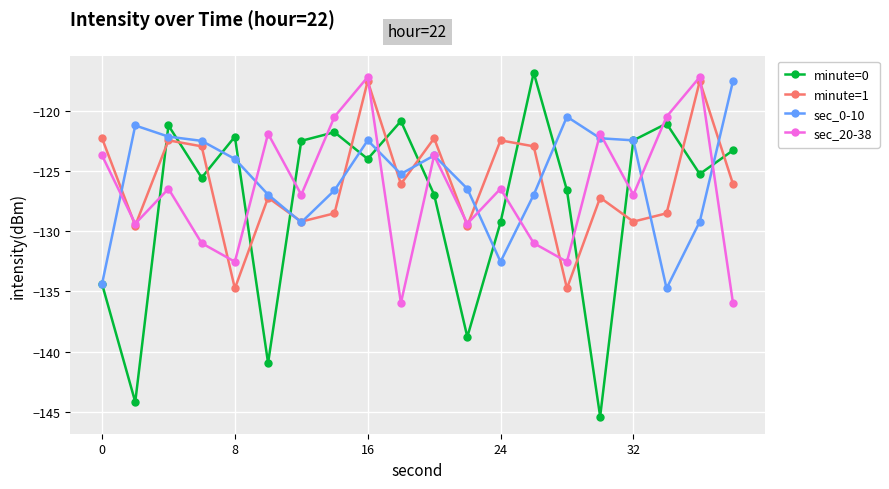

What is the lowest value of the minute=1 series?

-134.7